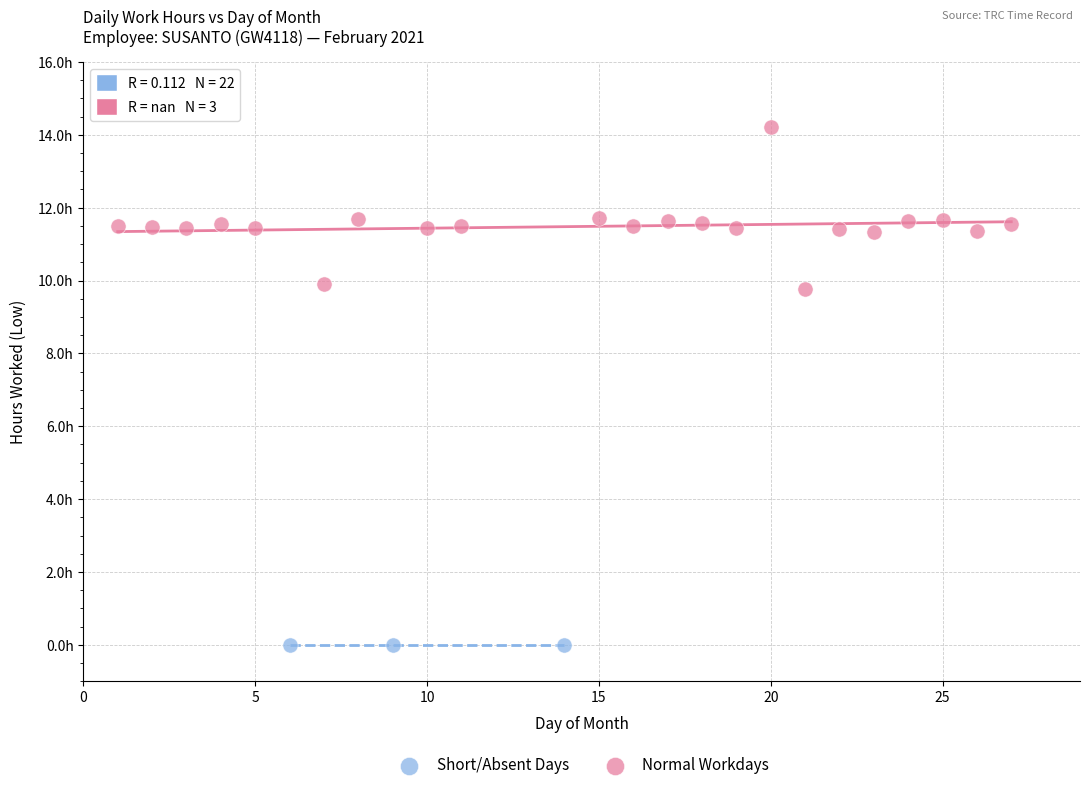

What are all the series names shown in the legend?

Short/Absent Days, Normal Workdays